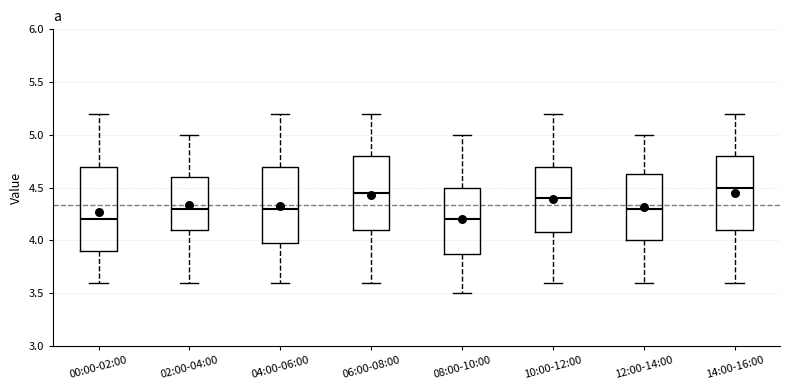

Comparing the boxes themselves (not the whiskers), which one is the tallest?

00:00-02:00